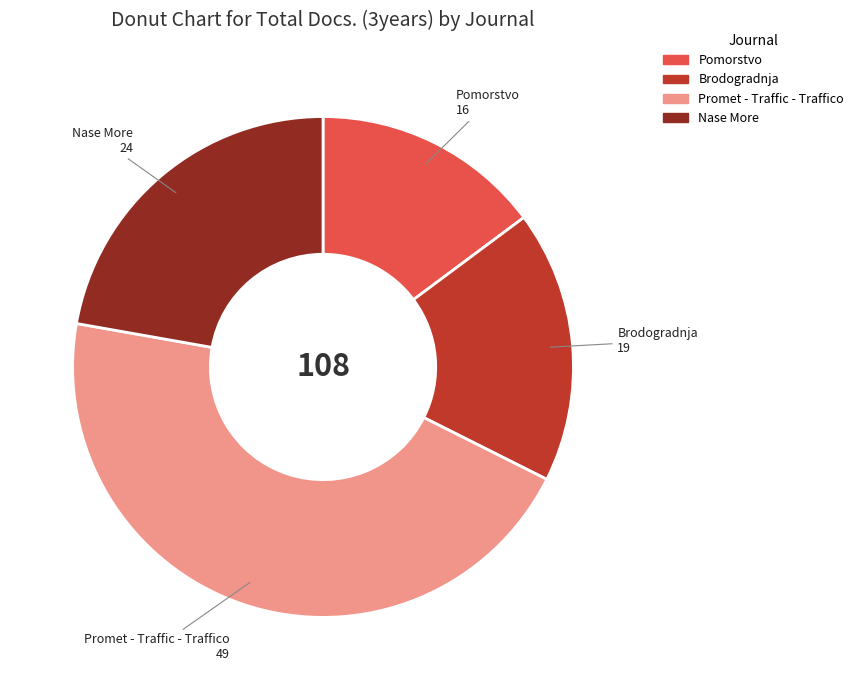

Do Nase More and Pomorstvo together represent more than half of the pie?

No